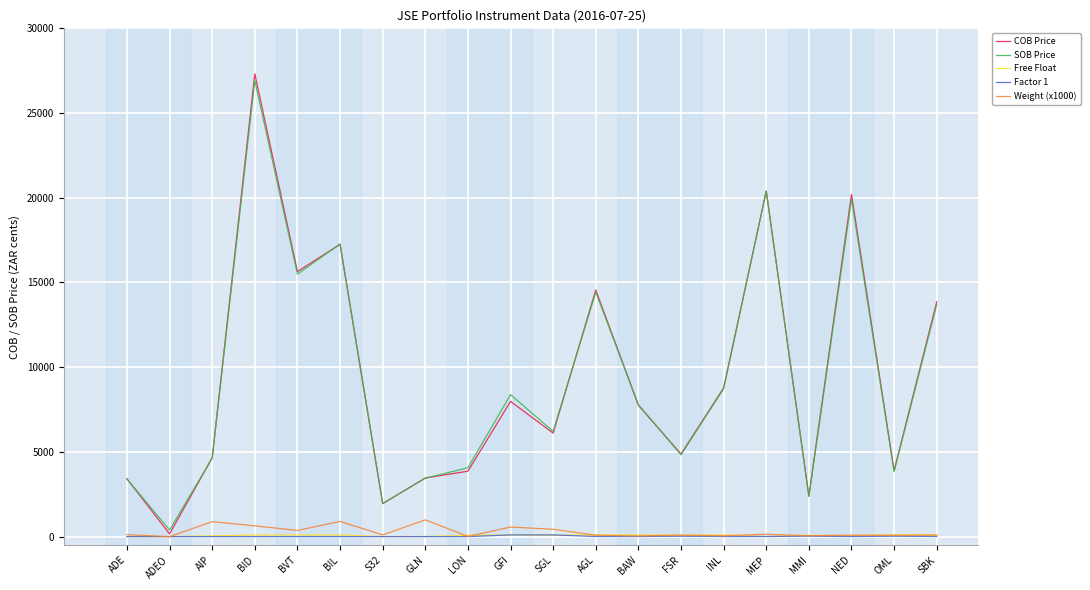

The value of COB Price at ADEO is 160.0. True or false?

True